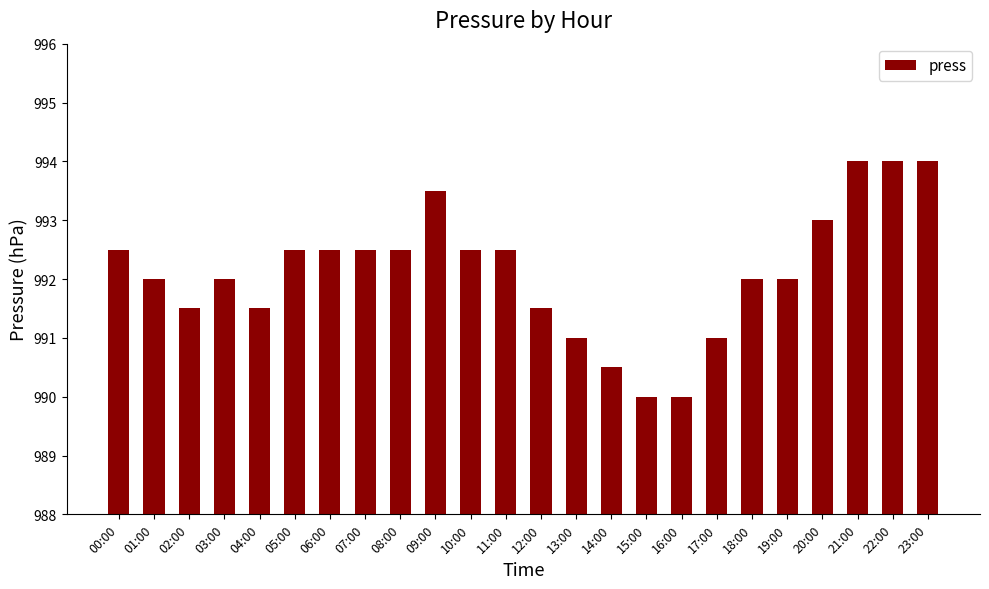

What is the minimum value shown in the chart?

990.0